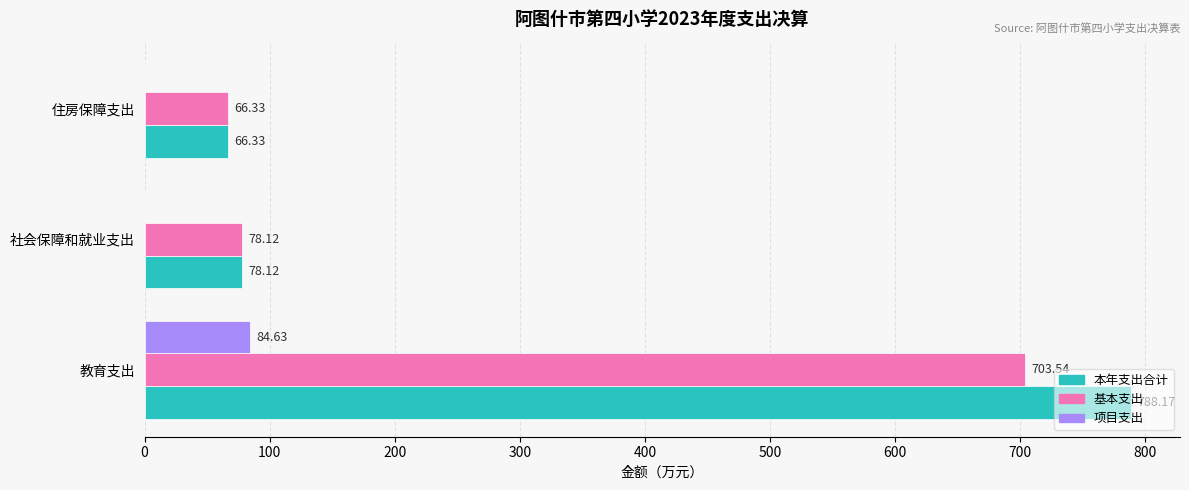

Which series has the largest total across all categories?

本年支出合计